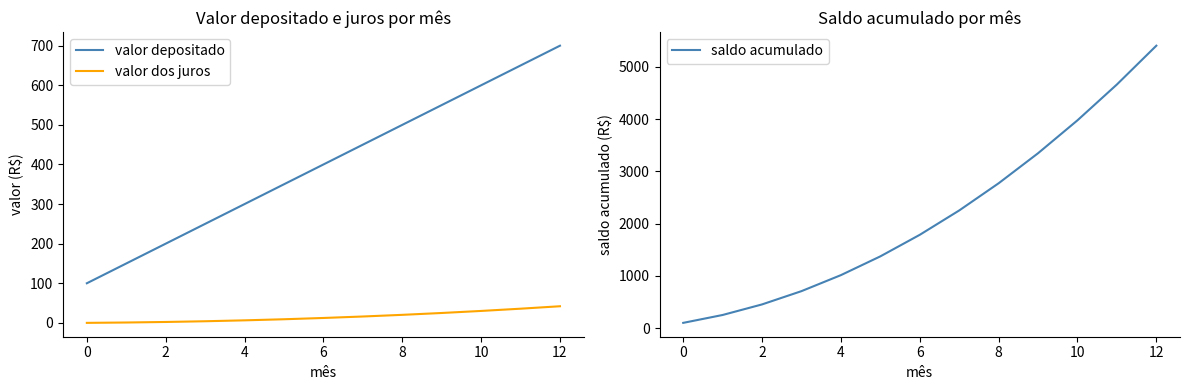

True or false: valor depositado and valor dos juros intersect in this chart.

False